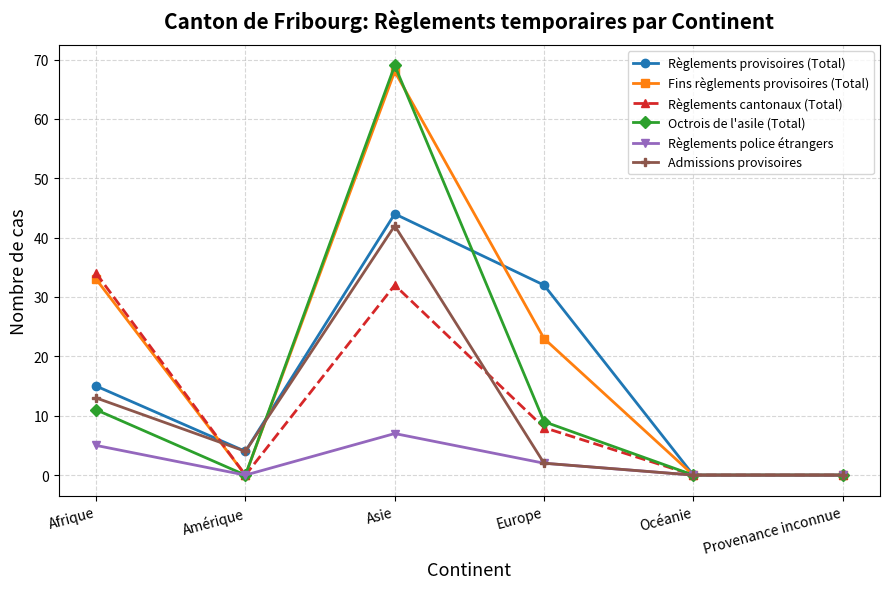

True or false: Admissions provisoires has more than 1 interior local peaks.

False